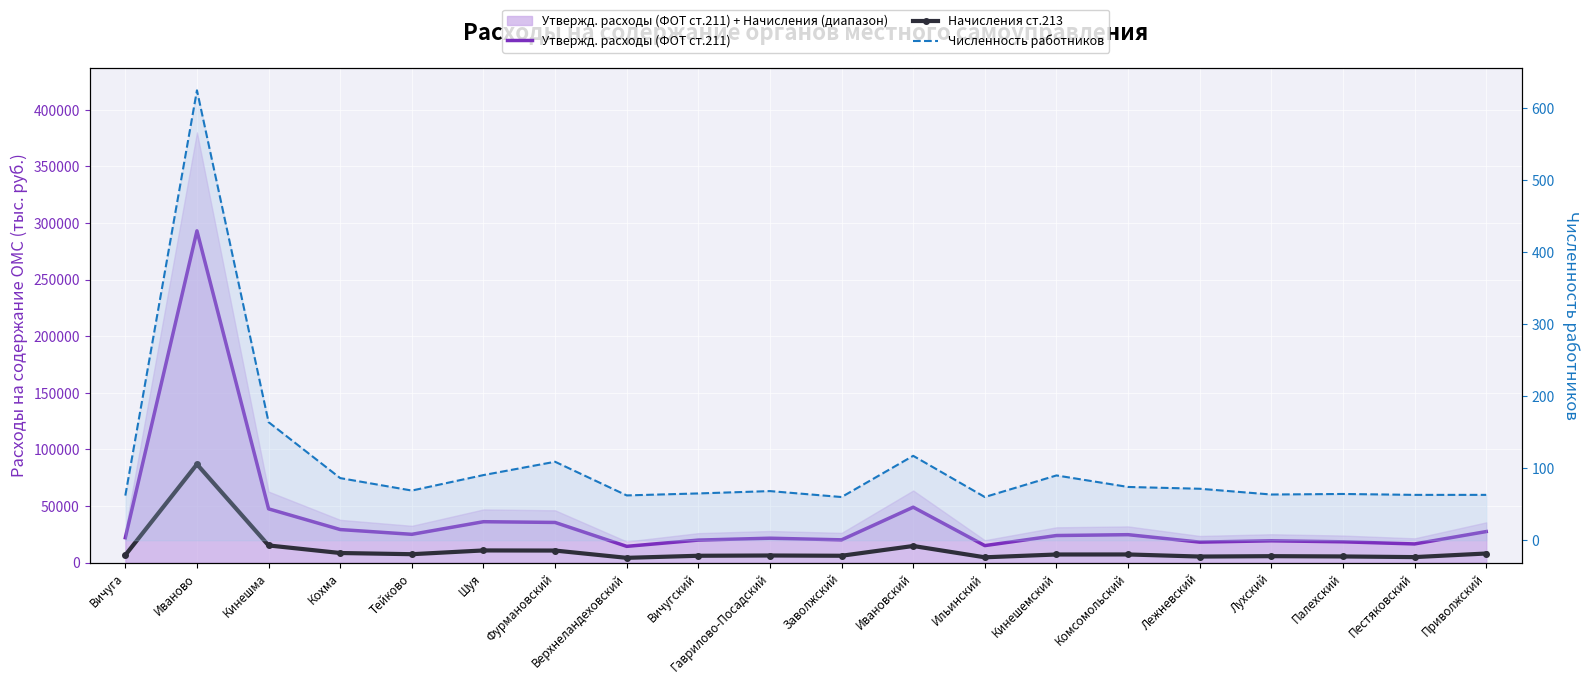

What is the label of the 5th point from the right?

Лежневский